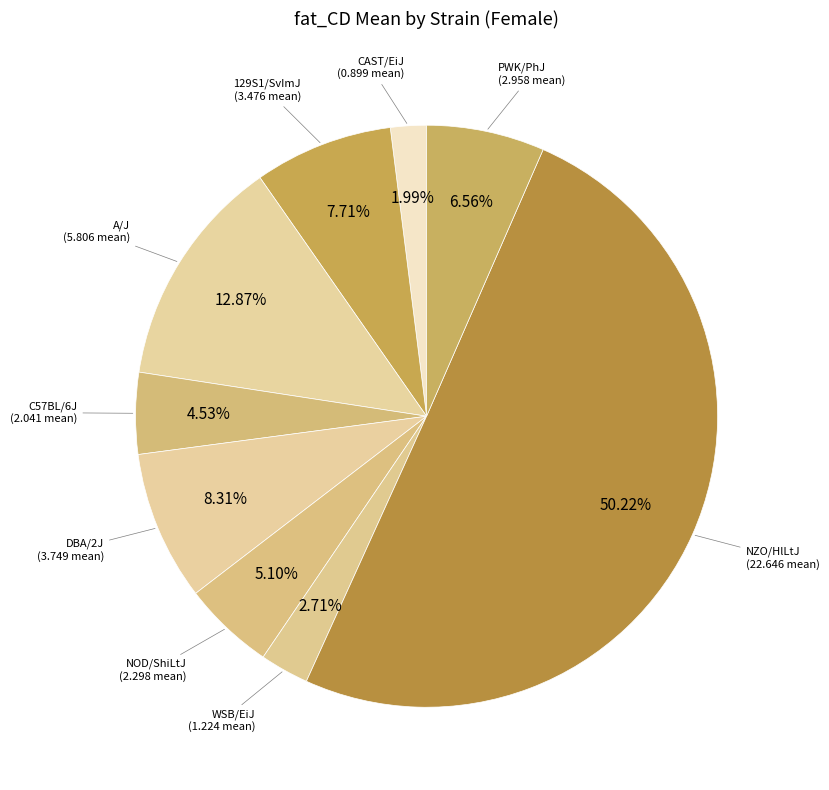

What is the largest slice in the pie chart?

NZO/HlLtJ